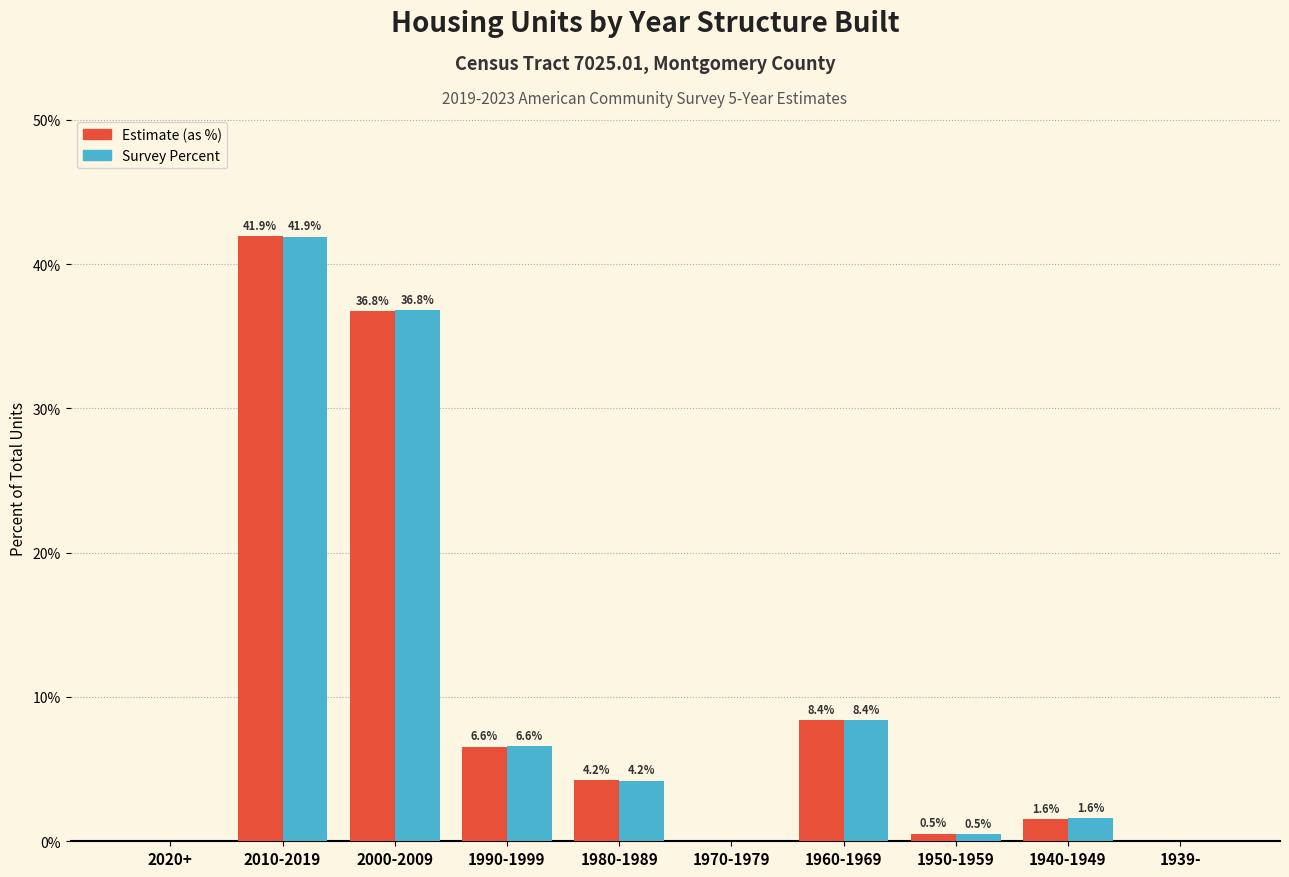

What is the total value across all series at 2000-2009?

73.6